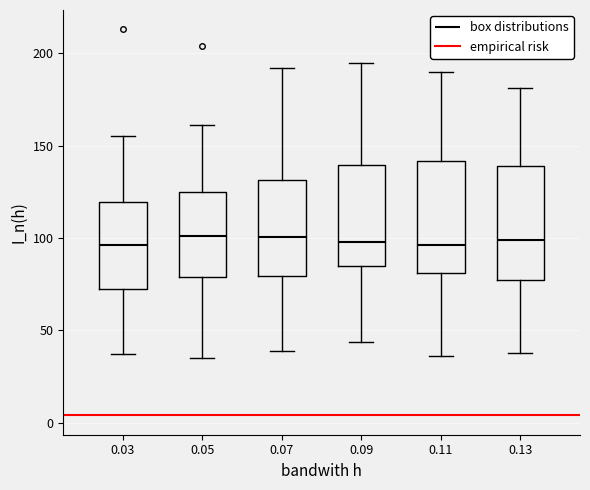

Where does the median line of the box at x = 0.07 sit on the y-axis? The values are not printed on the chart, so give them approximately, as read against the axis.

100